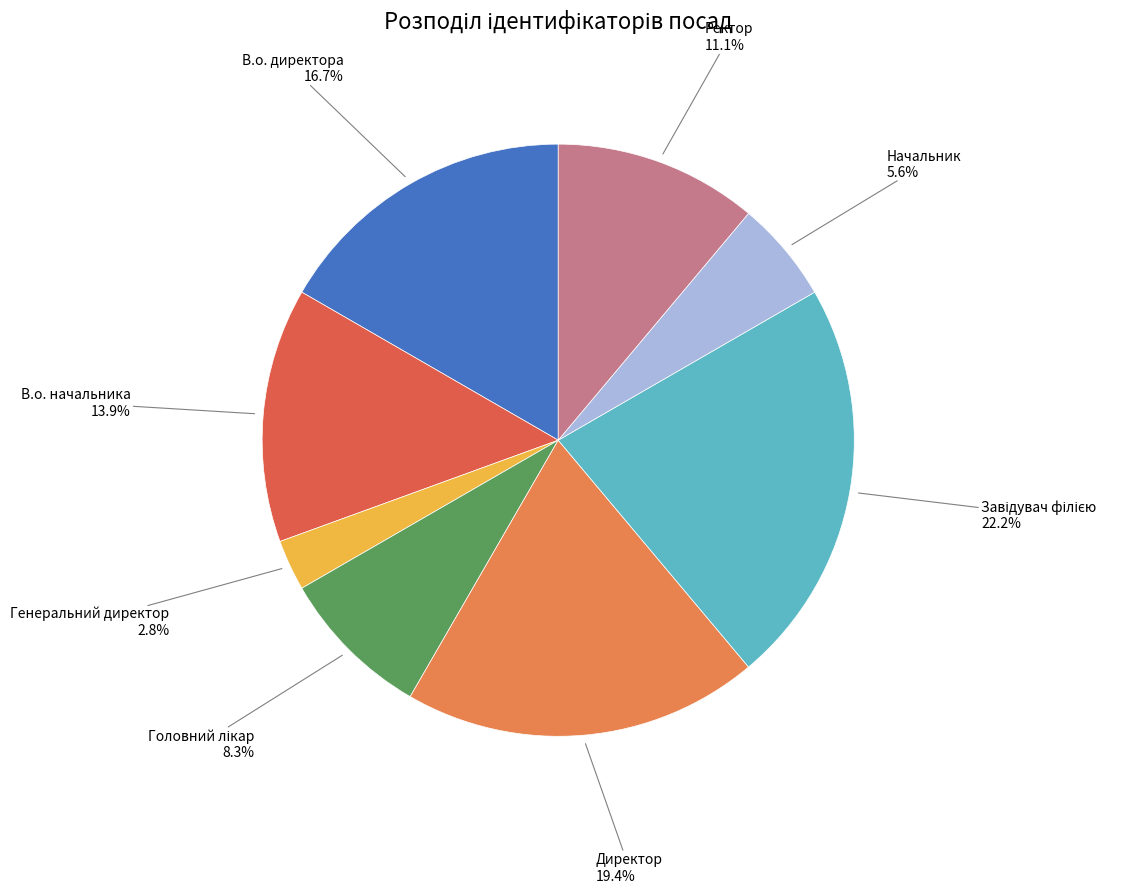

What is the smallest slice in the pie chart?

Генеральний директор